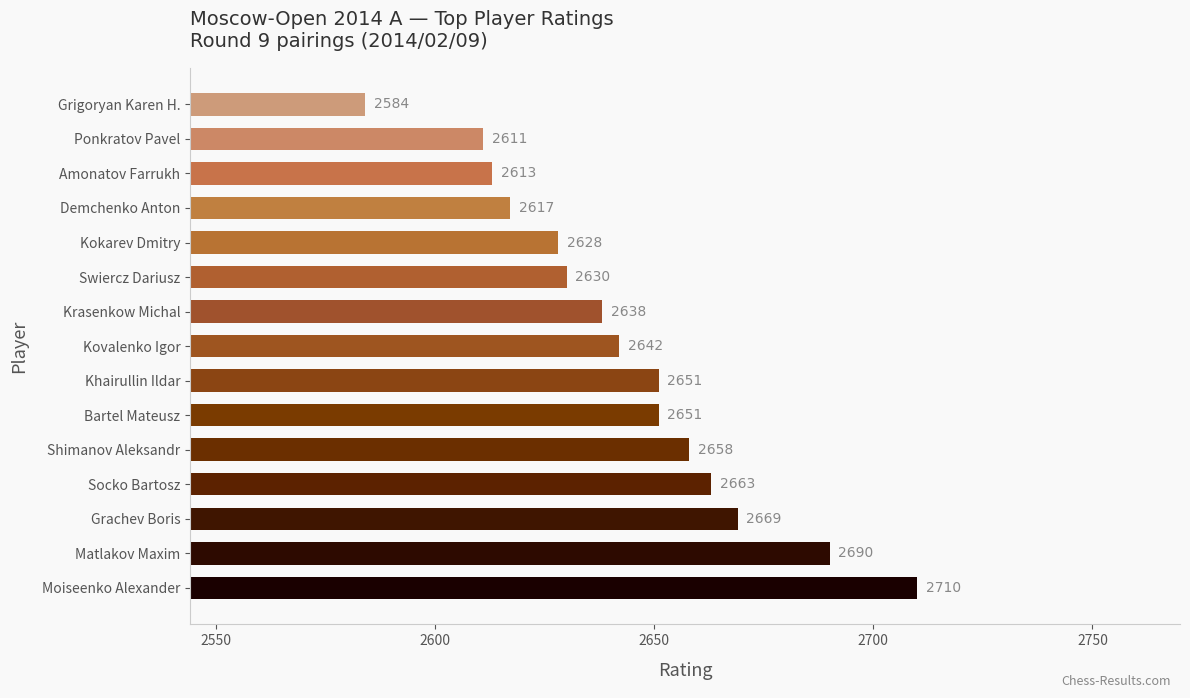

Read the value at Grigoryan Karen H..

2584